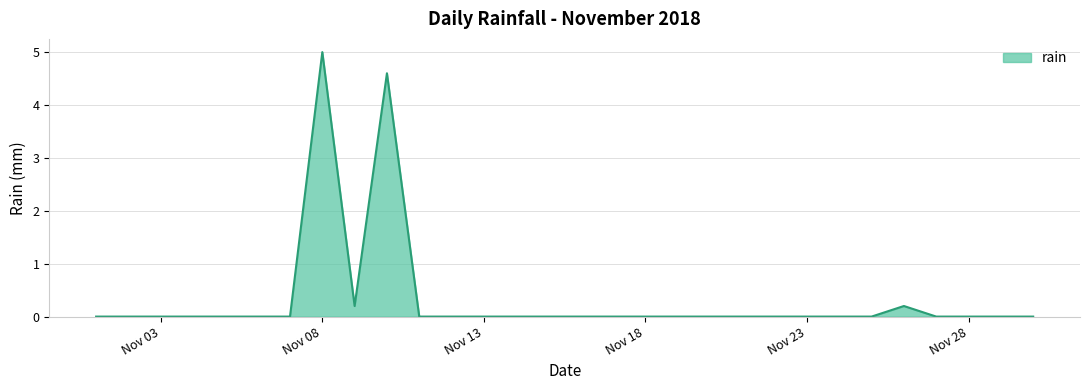

True or false: there are more than 1 points higher than both neighbors.

True